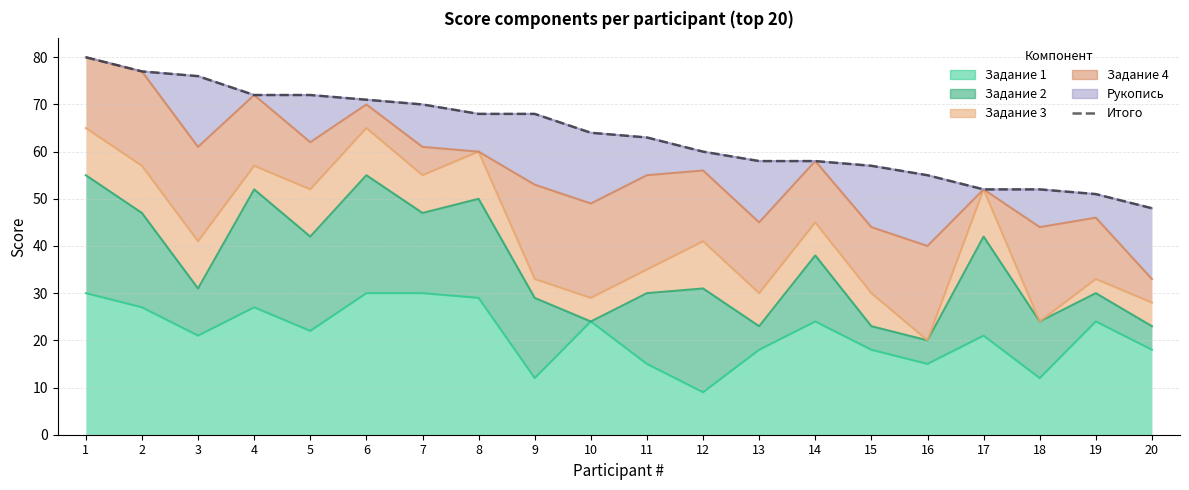

How many lines are shown in the chart?

1